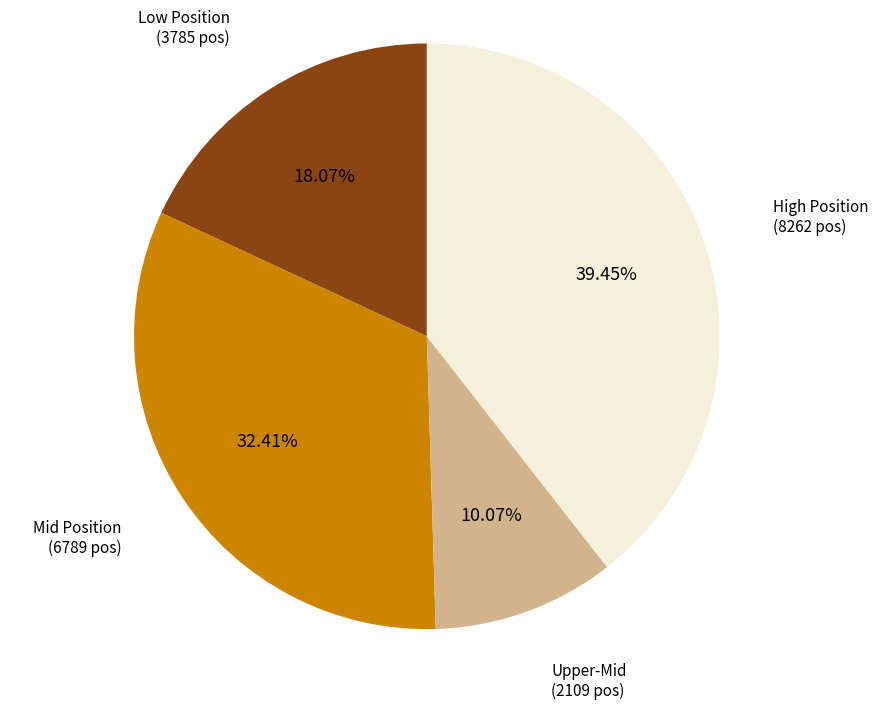

Is there a majority slice in this chart?

No